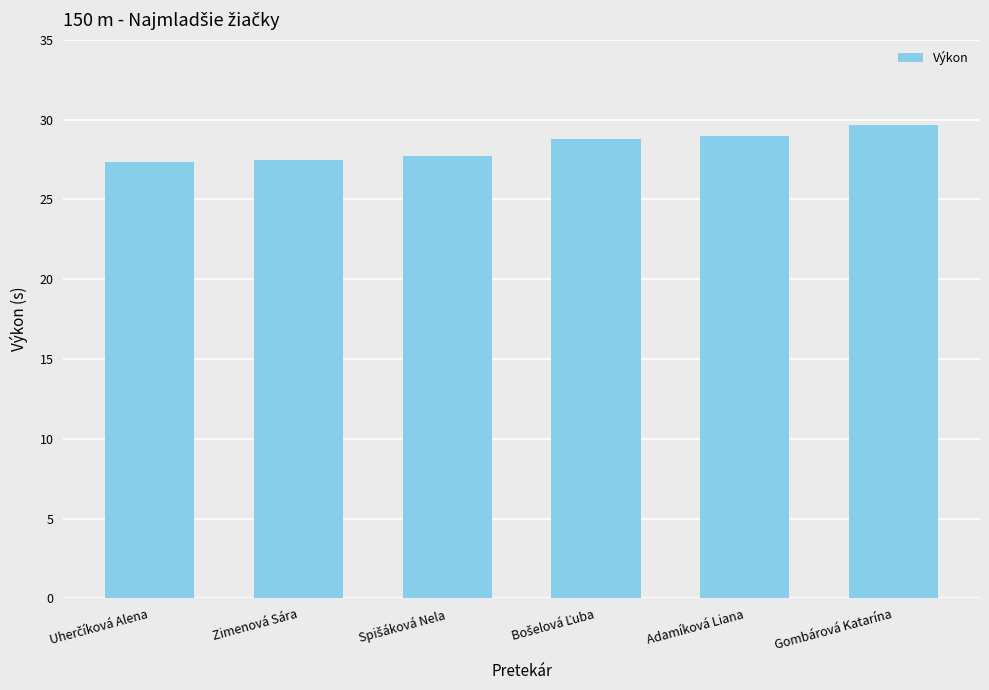

Reading right to left, transcribe all the data shown in this chart.

29.7	29.0	28.8	27.7	27.5	27.3